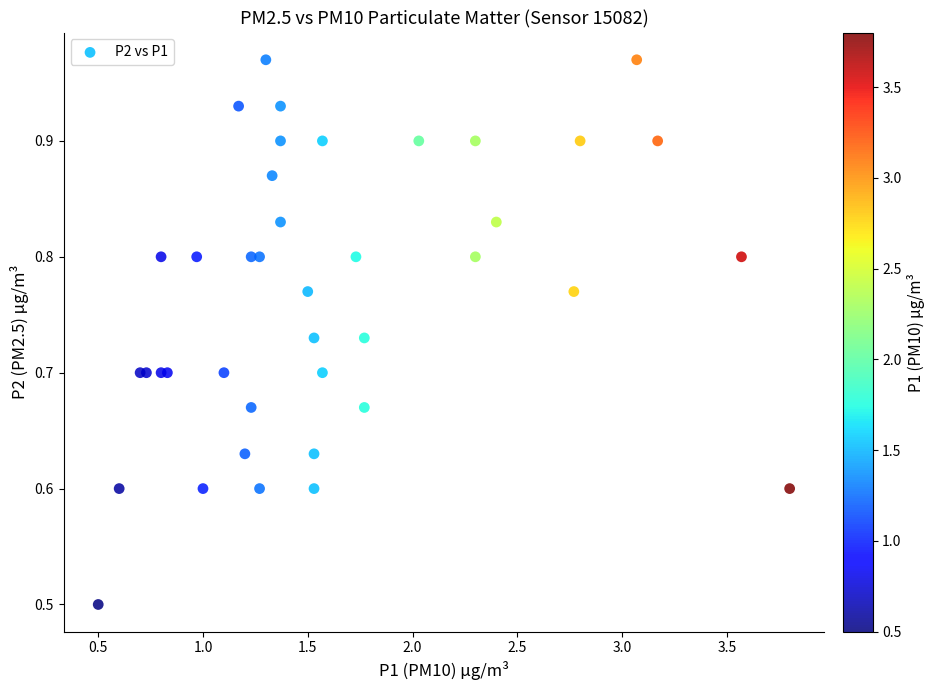

What Y value in the scatter plot is closest to 0?

0.5